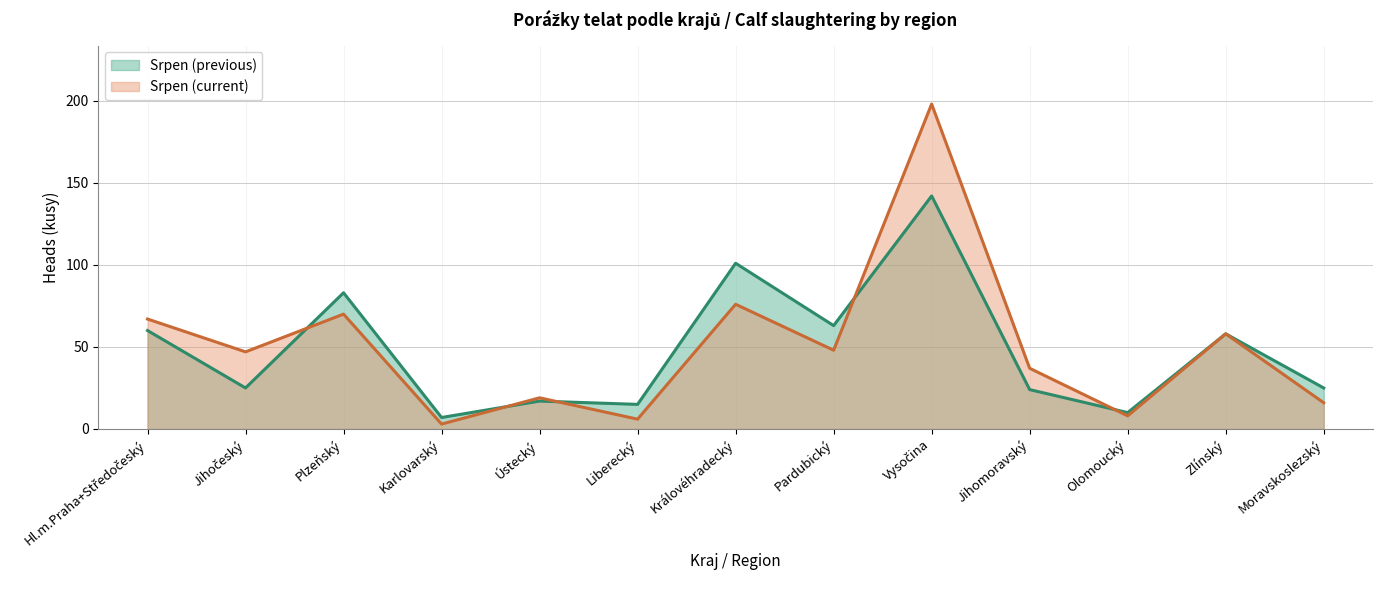

The Srpen (current) series shows 100 at Vysočina. True or false?

False